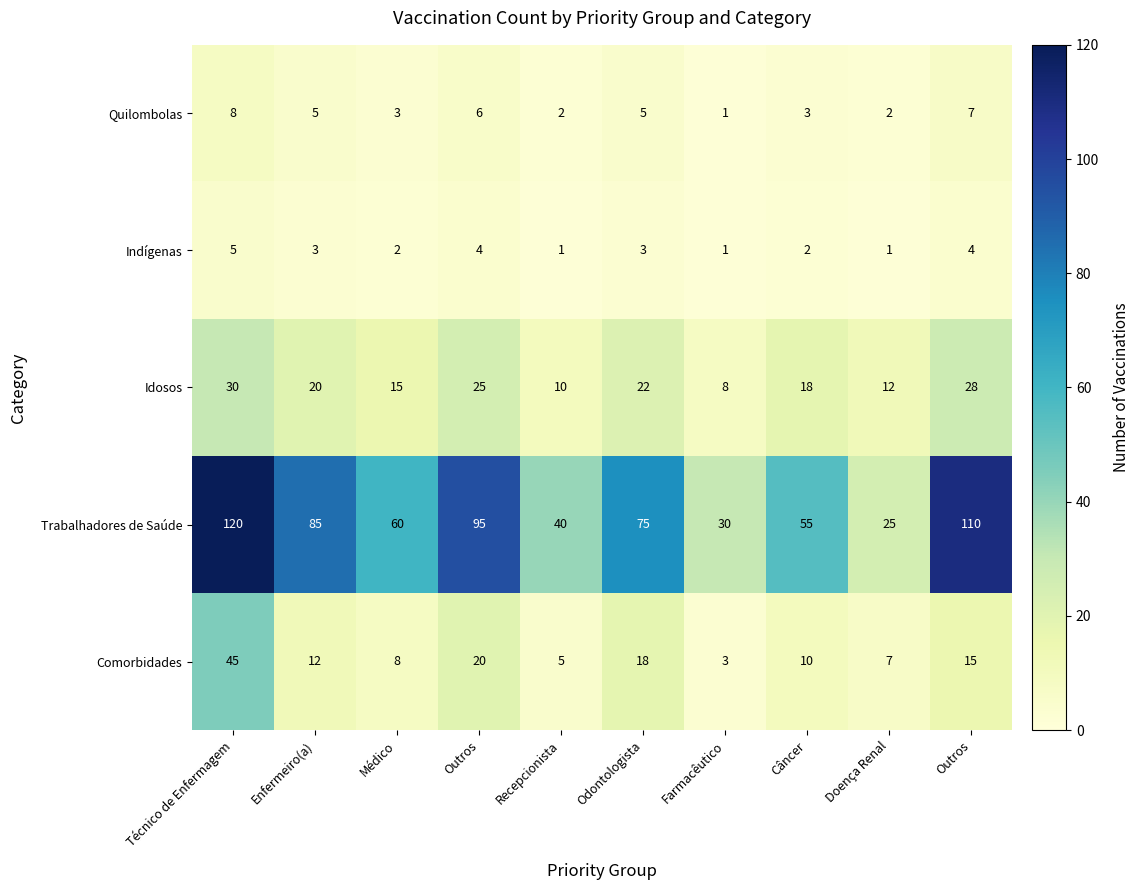

Between Odontologista and Câncer, which is larger?

Odontologista